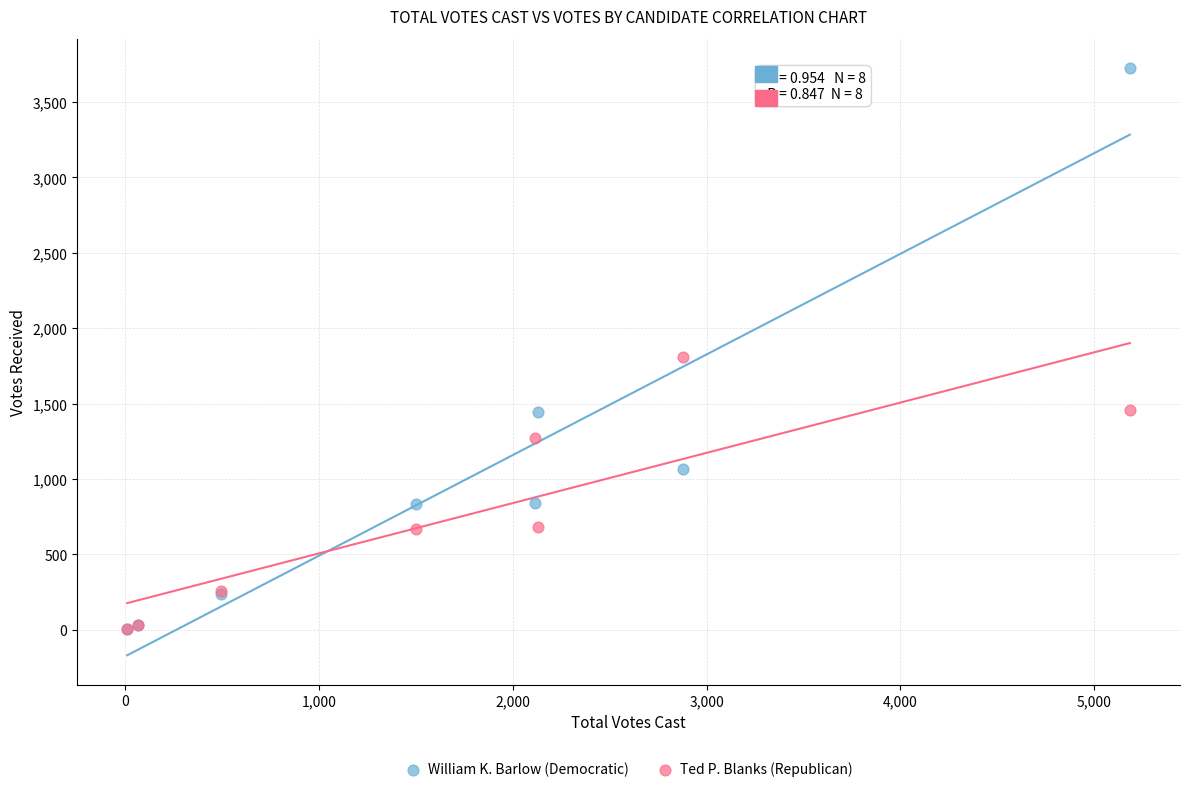

Across all series, what Y value is closest to 1864?

1811